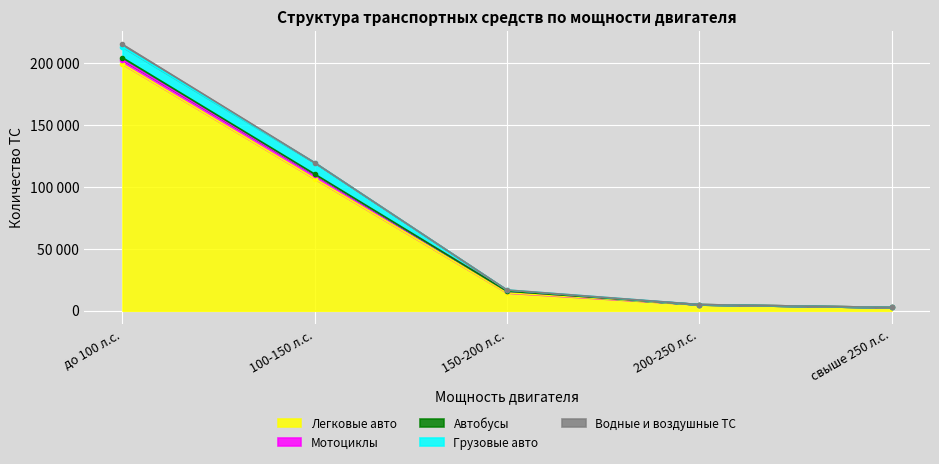

Reading right to left, what are all the values shown in this chart?

Легковые авто: свыше 250 л.с.=2691	200-250 л.с.=4977	150-200 л.с.=14531	100-150 л.с.=106543	до 100 л.с.=199192
Мотоциклы: свыше 250 л.с.=0	200-250 л.с.=0	150-200 л.с.=1250	100-150 л.с.=3352	до 100 л.с.=3312
Автобусы: свыше 250 л.с.=0	200-250 л.с.=0	150-200 л.с.=0	100-150 л.с.=369	до 100 л.с.=1726
Грузовые авто: свыше 250 л.с.=0	200-250 л.с.=0	150-200 л.с.=958	100-150 л.с.=9189	до 100 л.с.=8755
Водные и воздушные ТС: свыше 250 л.с.=0	200-250 л.с.=0	150-200 л.с.=0	100-150 л.с.=21	до 100 л.с.=1991